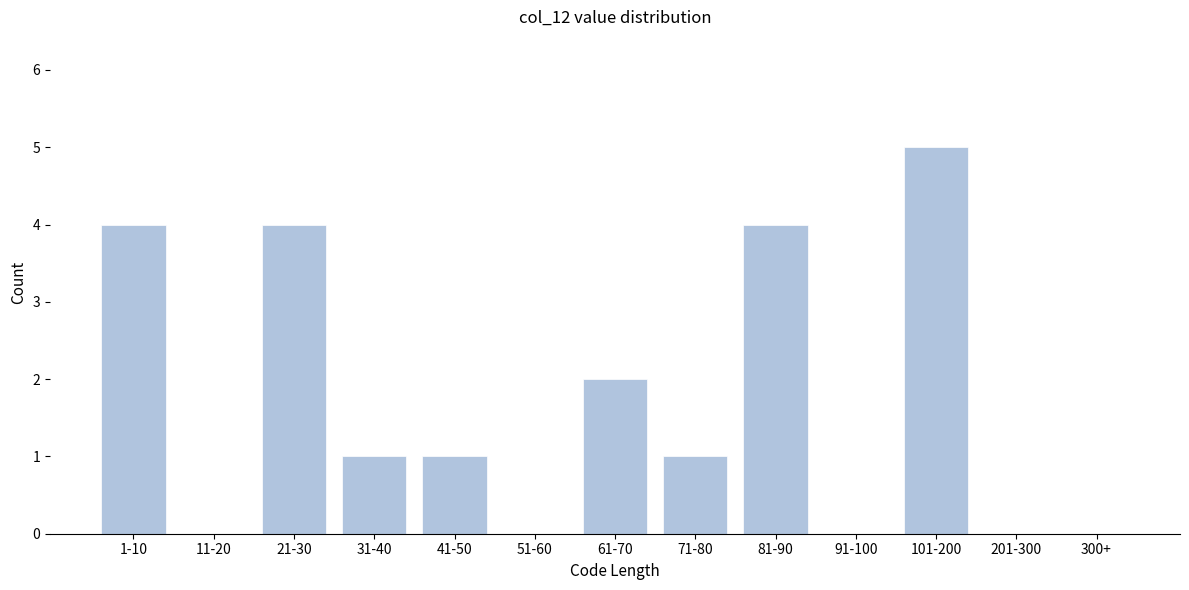

Reading right to left, extract all data points from this chart.

300+=0	201-300=0	101-200=5	91-100=0	81-90=4	71-80=1	61-70=2	51-60=0	41-50=1	31-40=1	21-30=4	11-20=0	1-10=4